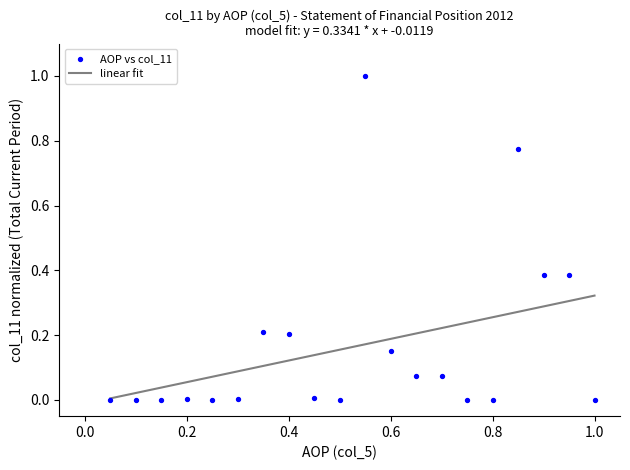

What is the range of X values (max minus min)?

0.9